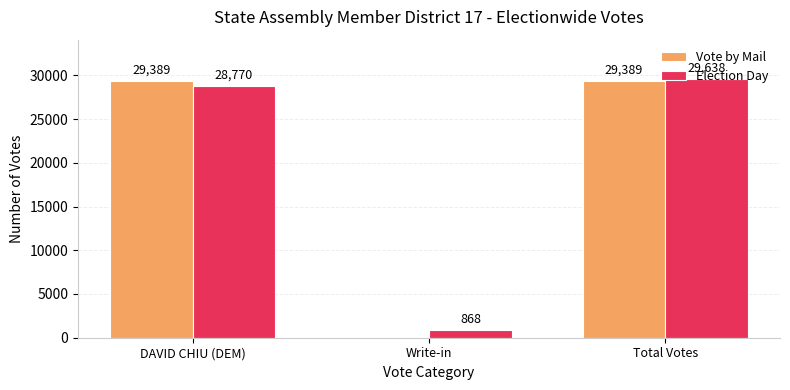

What is the maximum value for Election Day?

29638